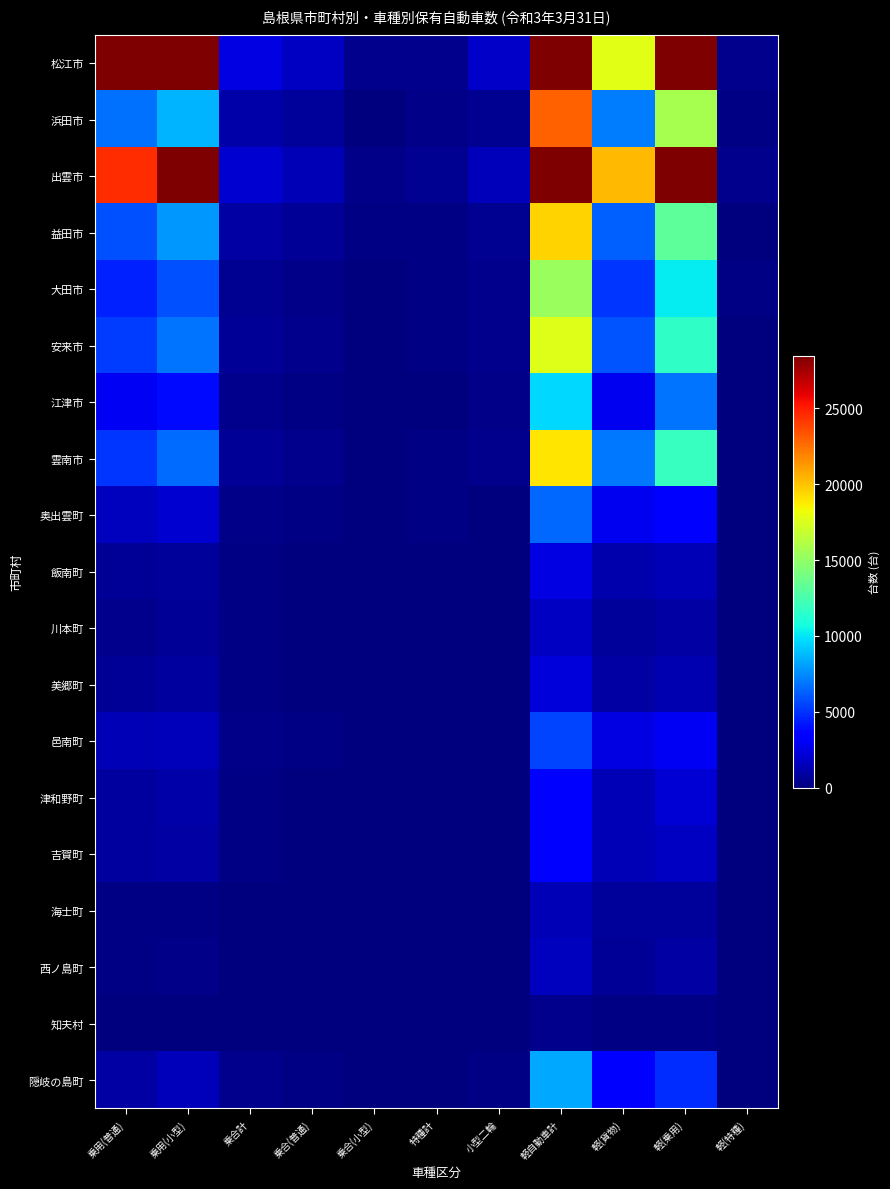

What is the maximum value shown in the chart?

75155